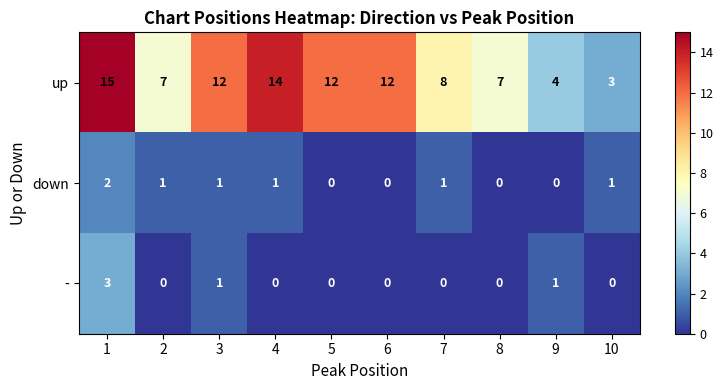

Count the - values in the range 0 to 1.

9